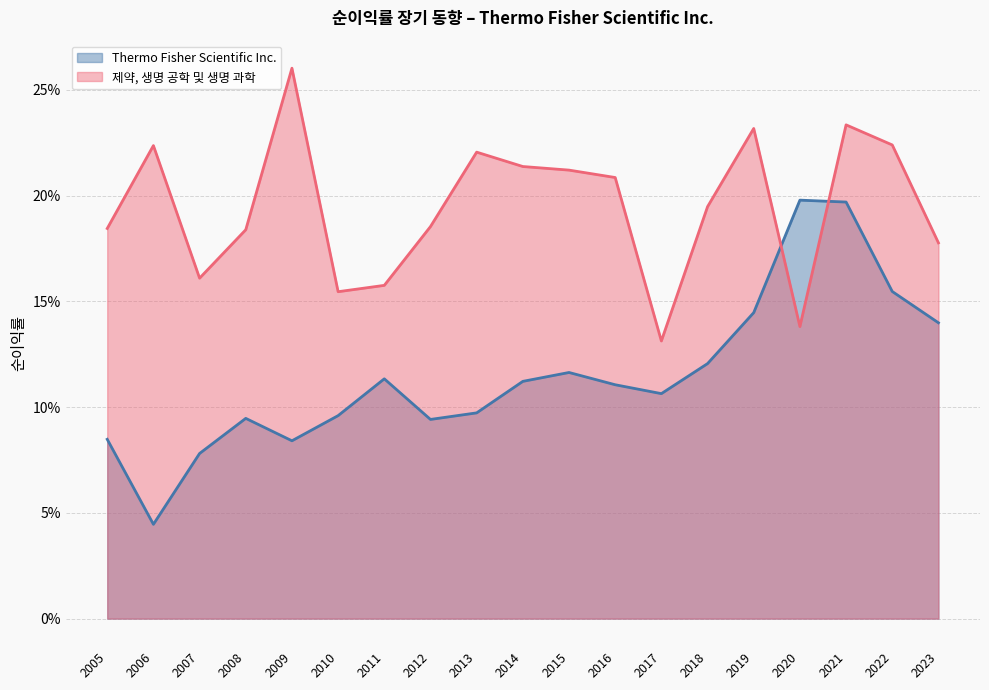

Which series ends up on top after the final intersection of 제약, 생명 공학 및 생명 과학 and Thermo Fisher Scientific Inc.?

제약, 생명 공학 및 생명 과학